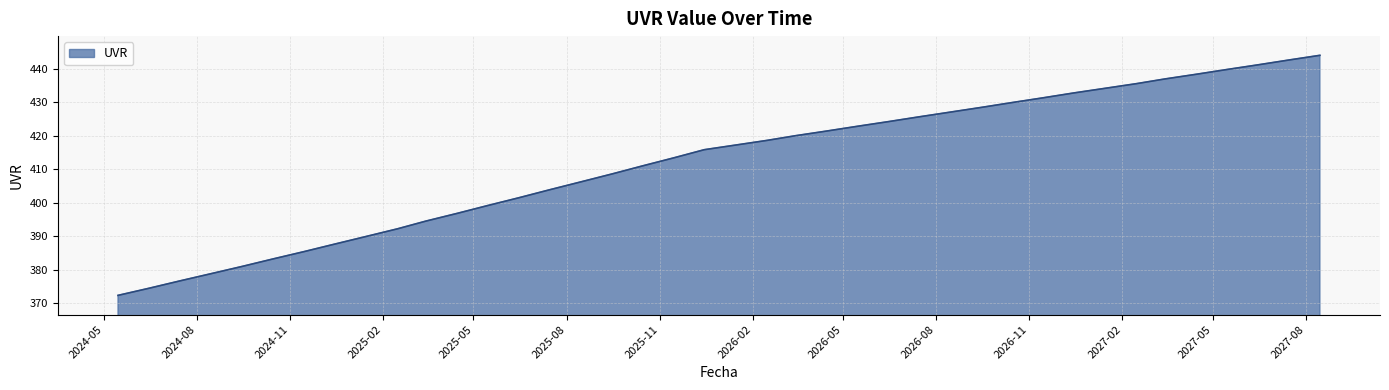

What is the minimum value shown in the chart?

372.3